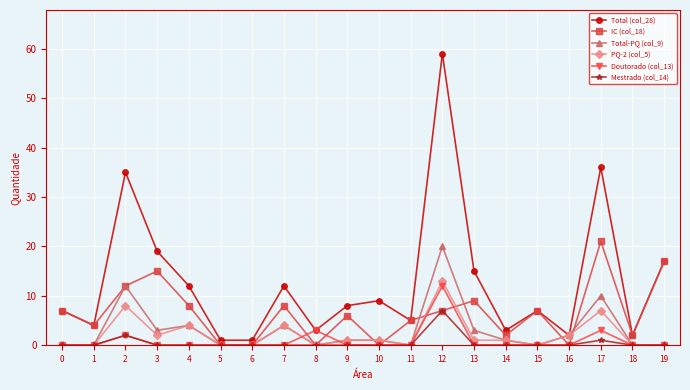

Which series has the widest spread of values?

Total (col_28)